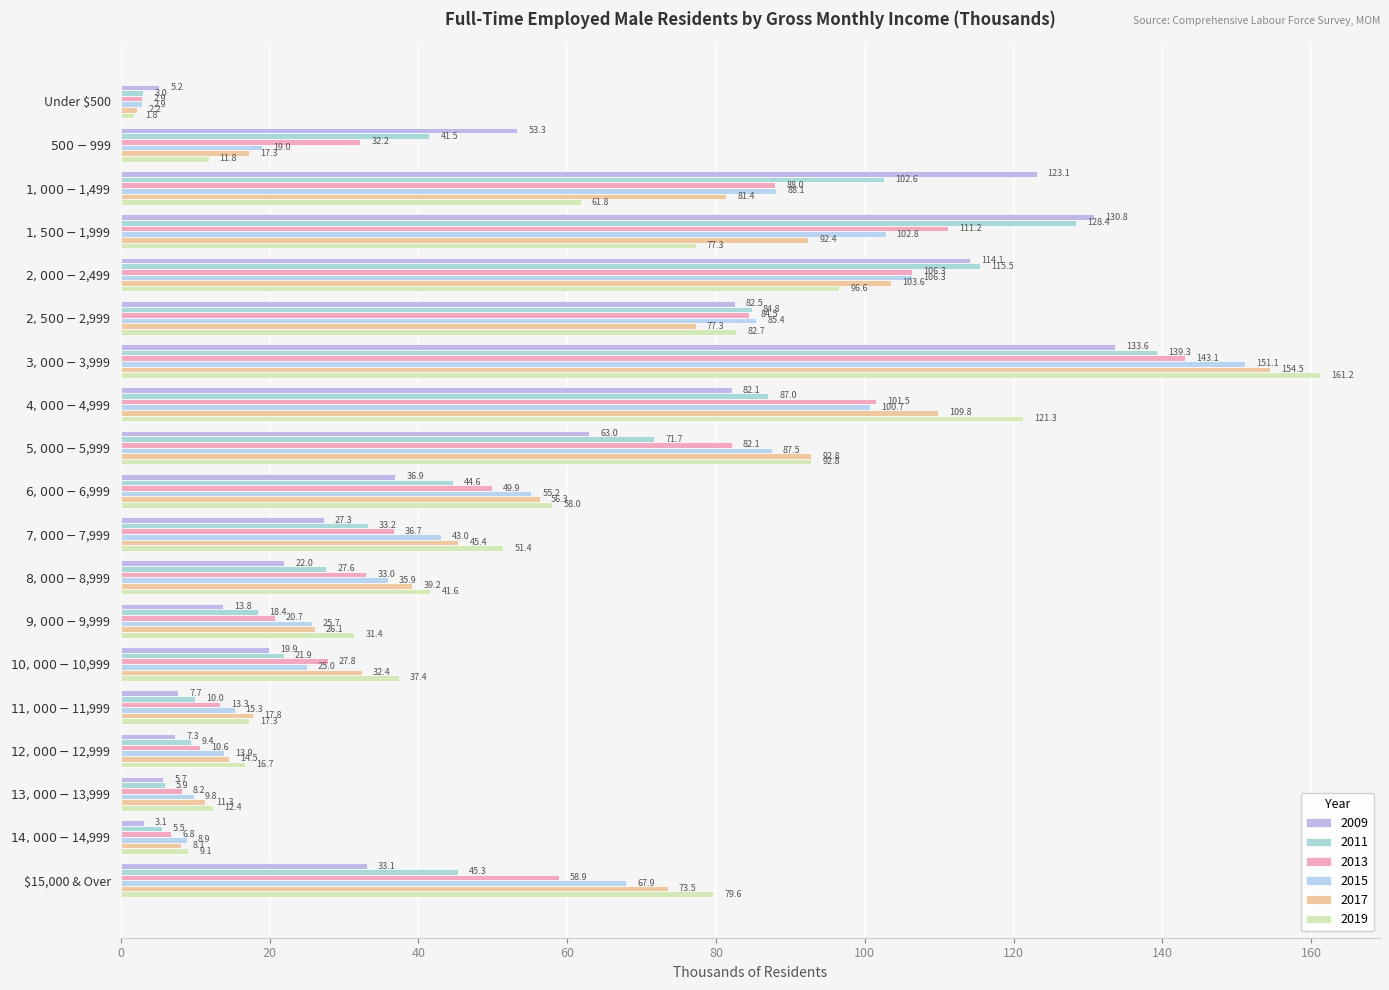

At which category does the chart reach its minimum across all series?

Under $500